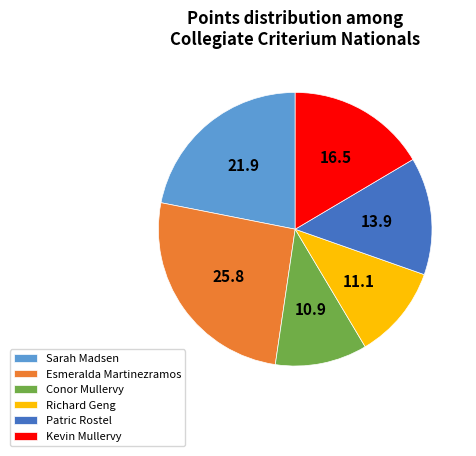

Approximately how many times larger is the value at Patric Rostel compared to Conor Mullervy?

1.3